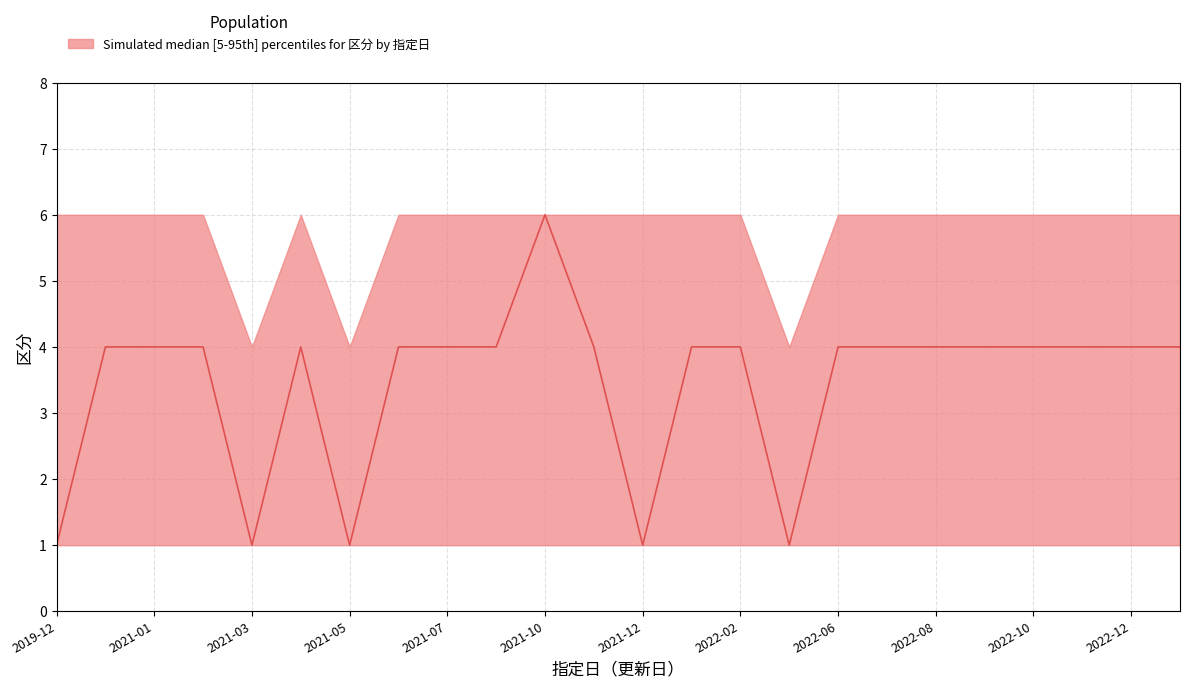

What is the difference between the median values at 2019-12 and 2021-10?

5